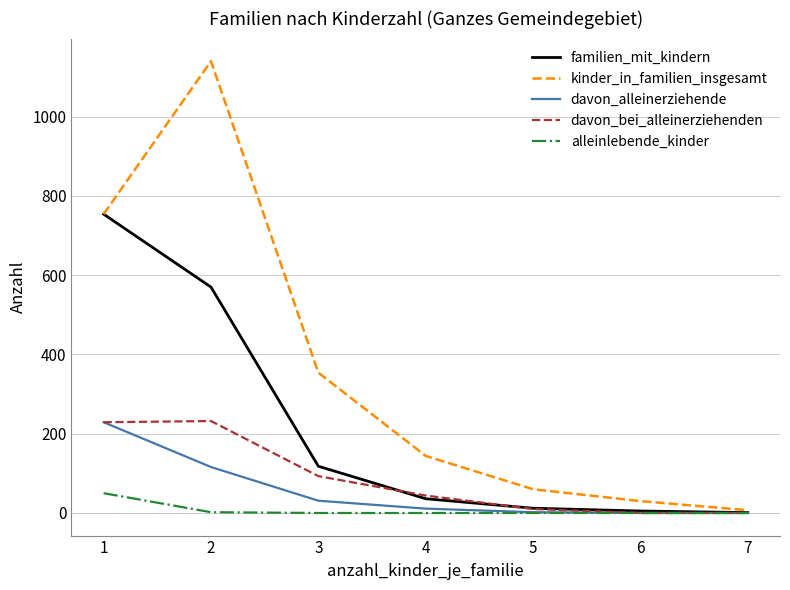

Which series has the largest total across all categories?

kinder_in_familien_insgesamt